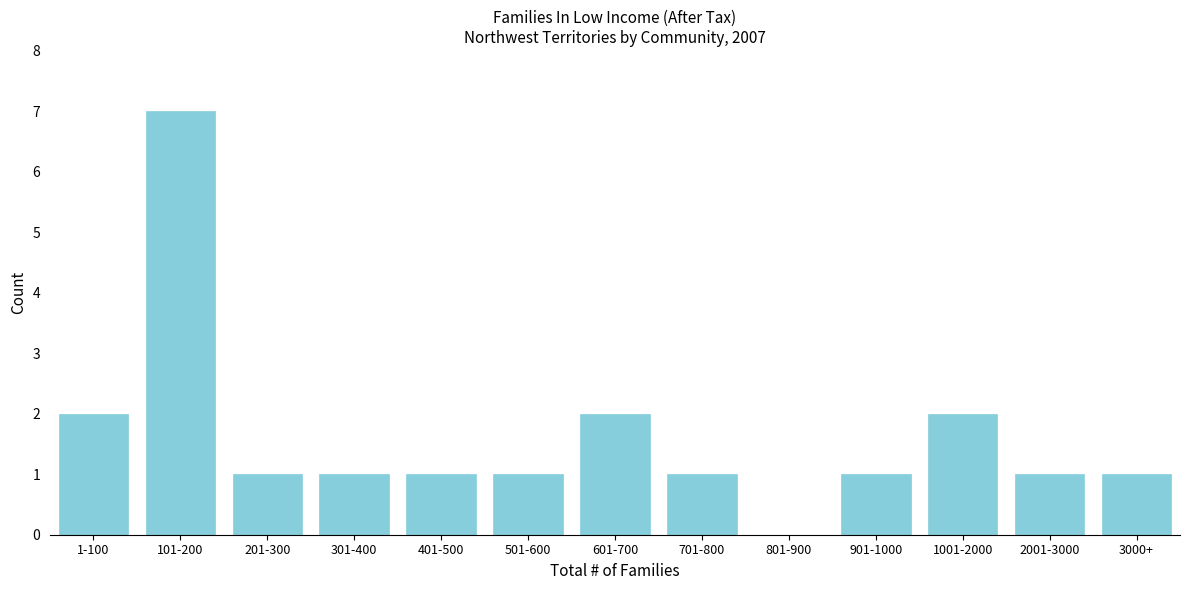

Reading right to left, list all the values displayed in this chart.

3000+=1	2001-3000=1	1001-2000=2	901-1000=1	801-900=0	701-800=1	601-700=2	501-600=1	401-500=1	301-400=1	201-300=1	101-200=7	1-100=2